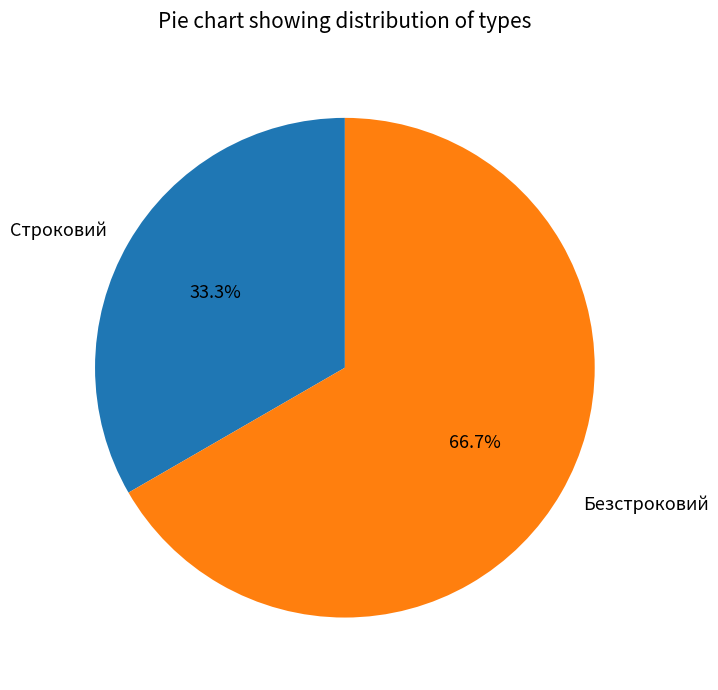

To the nearest percent, what portion does Строковий represent?

33%